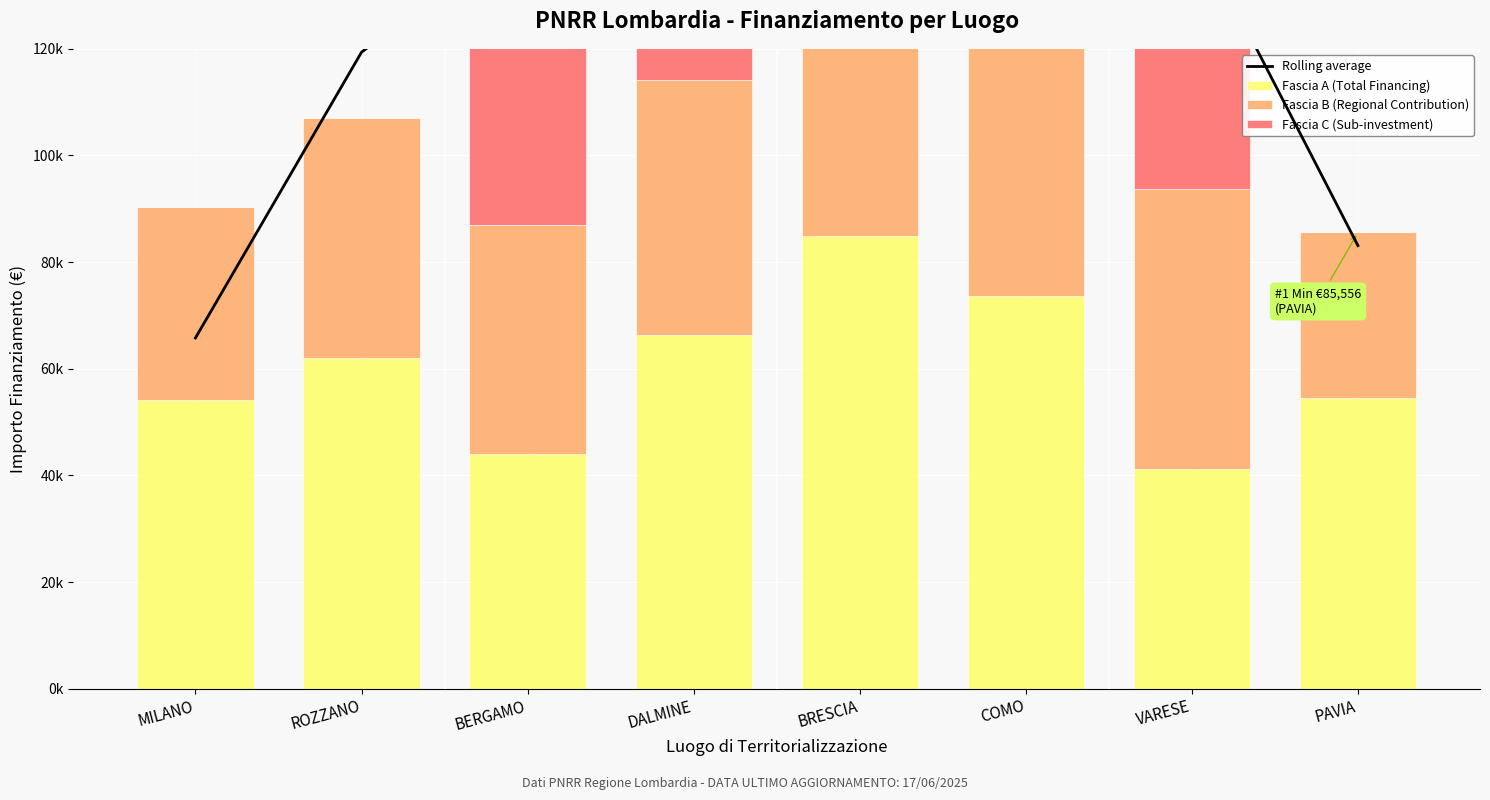

Reading left to right, transcribe all the data shown in this chart.

Rolling average: MILANO=65769.9	ROZZANO=119364.5	BERGAMO=142799.8	DALMINE=182837.3	BRESCIA=189716.0	COMO=190767.7	VARESE=143568.5	PAVIA=83095.2
Fascia A (Total Financing): MILANO=54144.9	ROZZANO=62062.4	BERGAMO=44080.6	DALMINE=66393.6	BRESCIA=84977.9	COMO=73636.1	VARESE=41196.6	PAVIA=54577.6
Fascia B (Regional Contribution): MILANO=36123.7	ROZZANO=44978.7	BERGAMO=42816.5	DALMINE=47794.5	BRESCIA=73250.1	COMO=63747.5	VARESE=52455.4	PAVIA=30978.2
Fascia C (Sub-investment): MILANO=0.0	ROZZANO=0.0	BERGAMO=73886.6	DALMINE=46386.6	BRESCIA=68925.6	COMO=44036.1	VARESE=70077.9	PAVIA=0.0